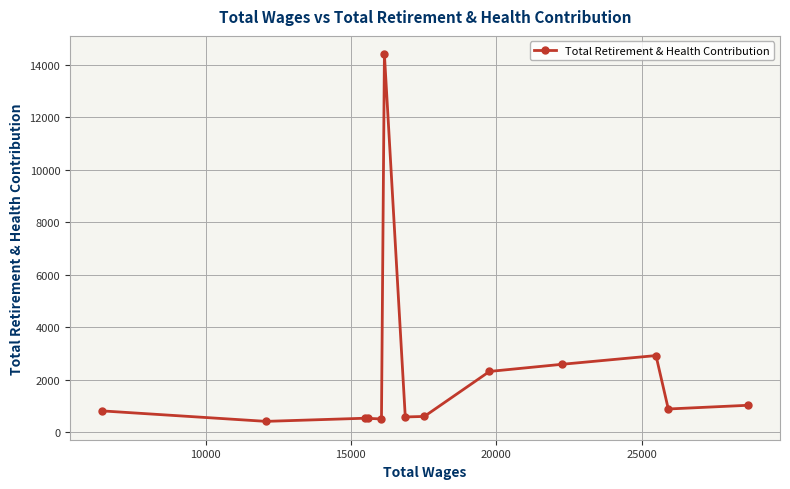

What is the difference between the maximum and second lowest values?

13906